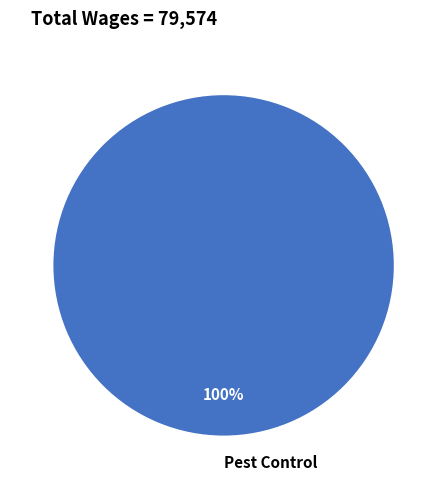

Rank the categories by value from highest to lowest.

Pest Control